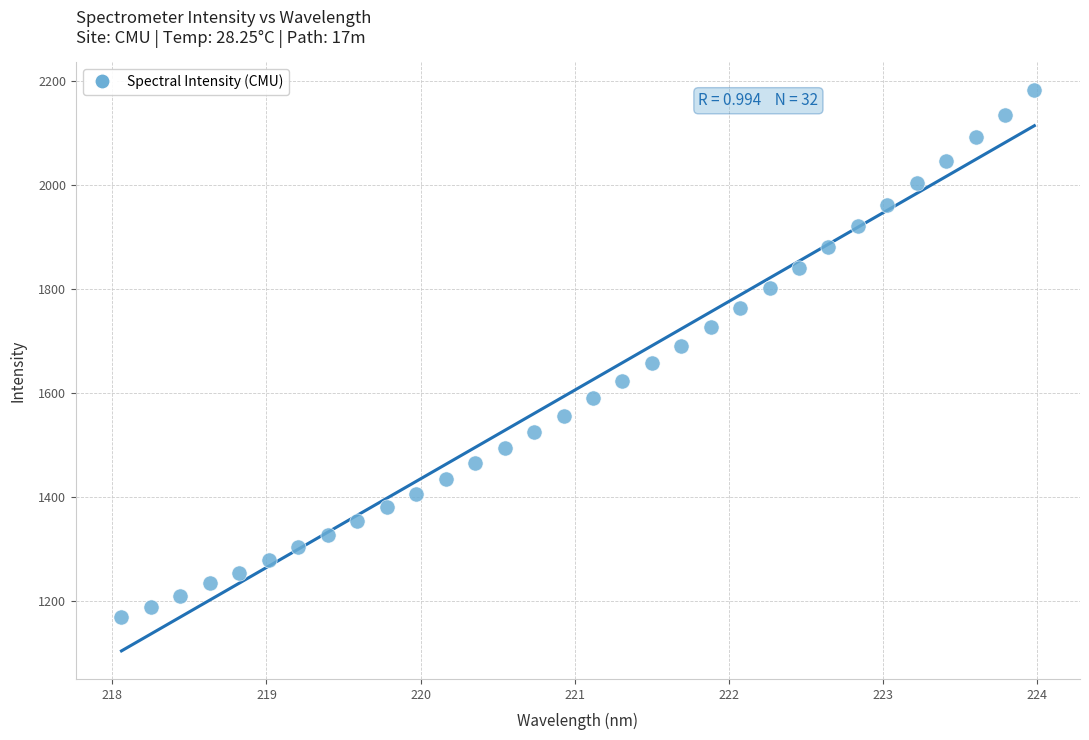

What is the range of X values (max minus min)?

5.9